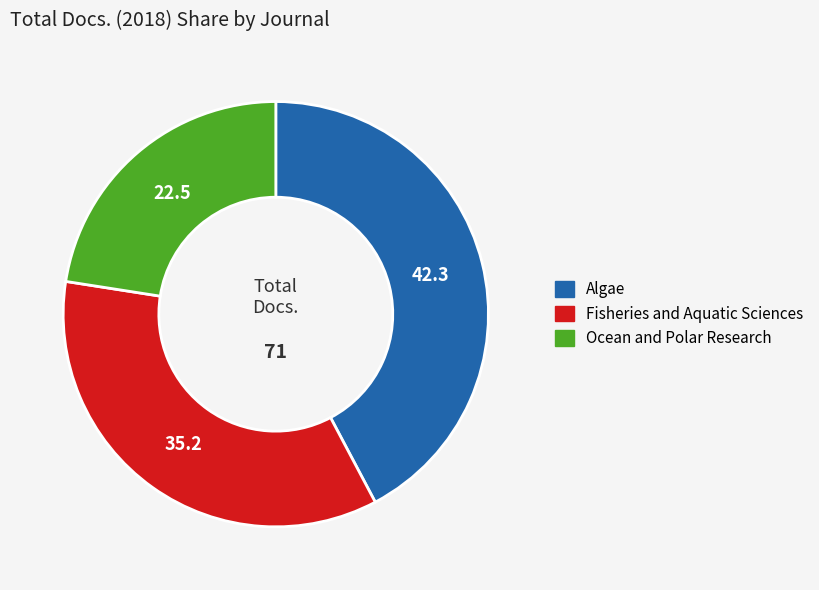

Which category has the smallest portion of the pie?

Ocean and Polar Research